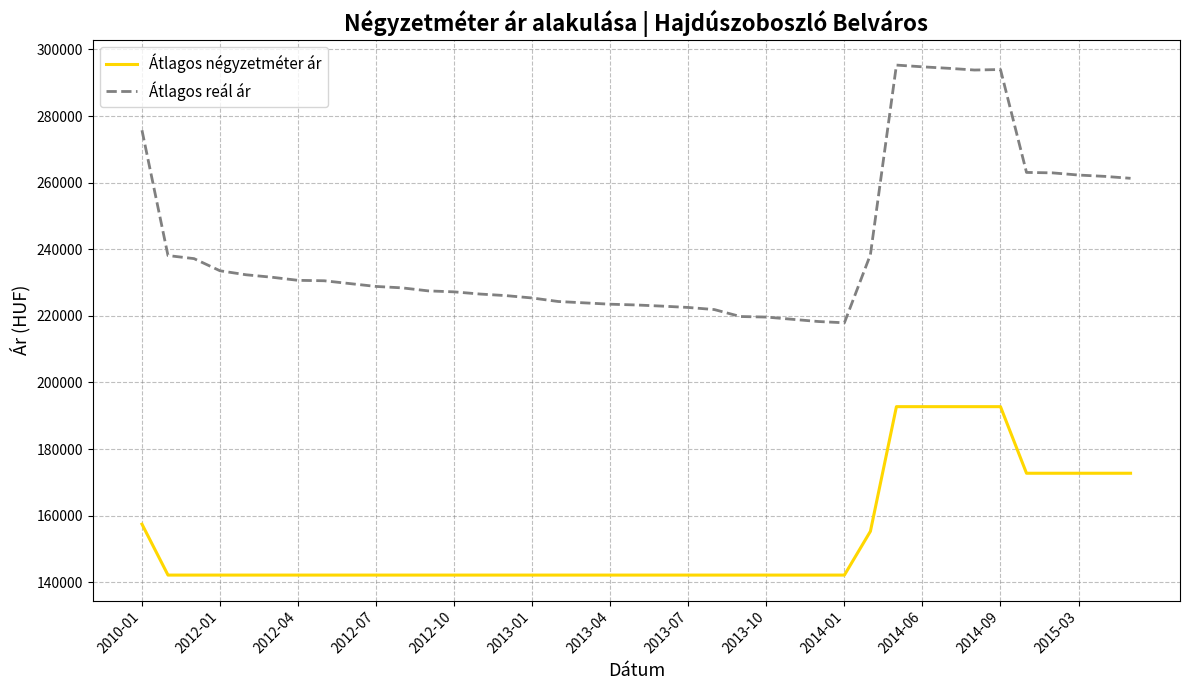

Rank the series by their average value, from highest to lowest.

Átlagos reál ár, Átlagos négyzetméter ár